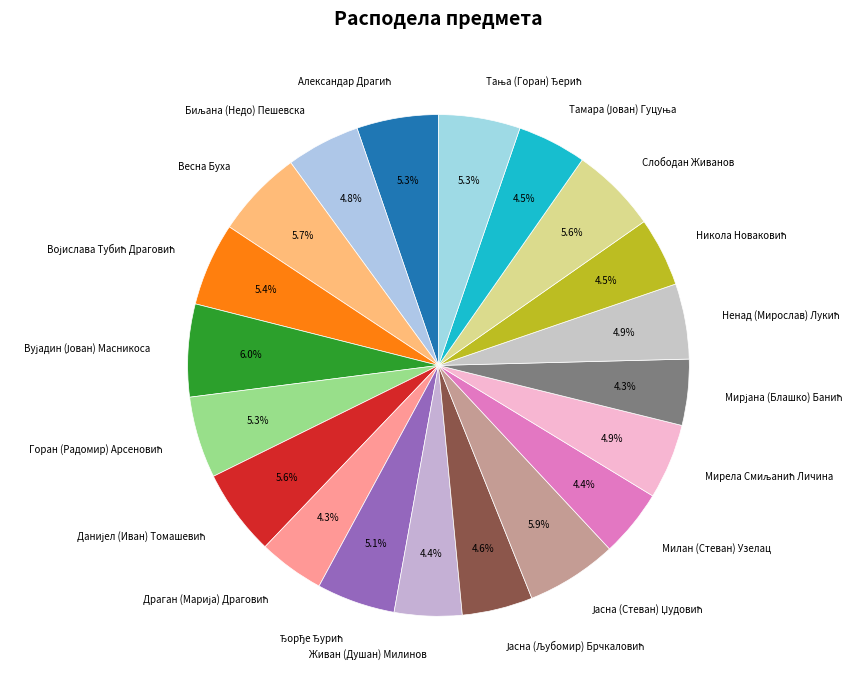

Does any single category account for the majority?

No